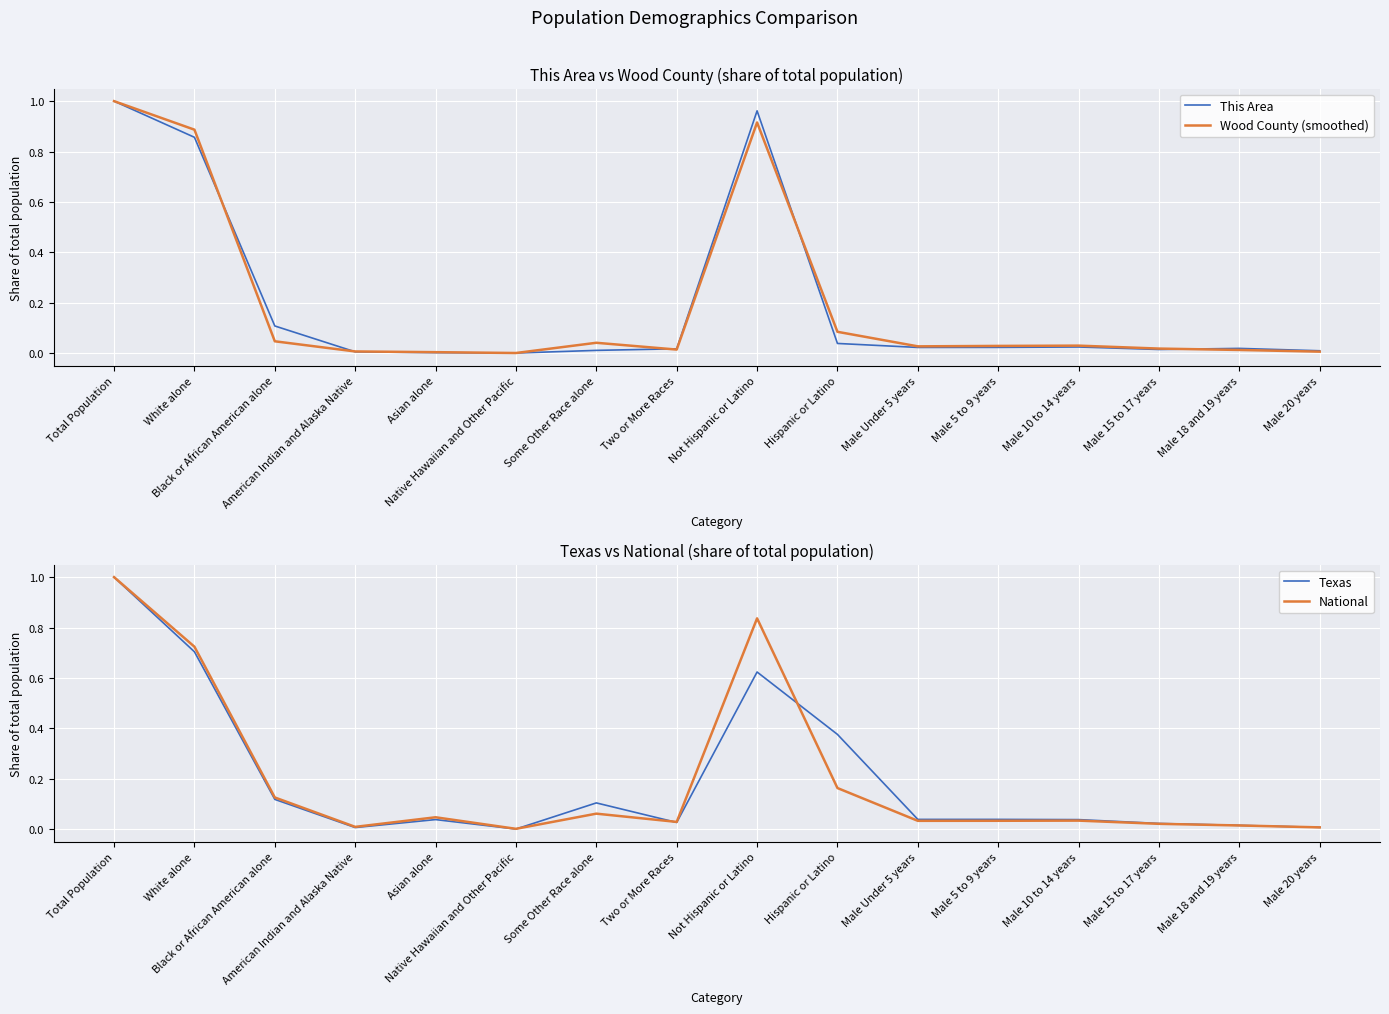

Count the number of categories in the chart.

16